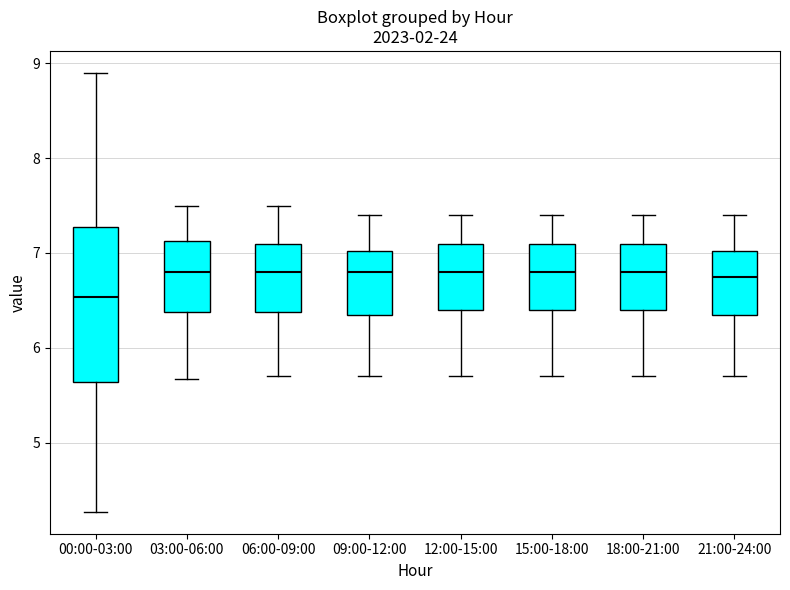

Reading left to right, read every box against the y-axis: the position of its median line, the range the box covers, and the ends of its whiskers. The values are not printed on the chart, so give them approximately, as read against the axis.

00:00-03:00: median 6.5, box 5.6 to 7.3, whiskers 4.3 to 8.9
03:00-06:00: median 6.8, box 6.4 to 7.1, whiskers 5.7 to 7.5
06:00-09:00: median 6.8, box 6.4 to 7.1, whiskers 5.7 to 7.5
09:00-12:00: median 6.8, box 6.4 to 7.0, whiskers 5.7 to 7.4
12:00-15:00: median 6.8, box 6.4 to 7.1, whiskers 5.7 to 7.4
15:00-18:00: median 6.8, box 6.4 to 7.1, whiskers 5.7 to 7.4
18:00-21:00: median 6.8, box 6.4 to 7.1, whiskers 5.7 to 7.4
21:00-24:00: median 6.8, box 6.4 to 7.0, whiskers 5.7 to 7.4